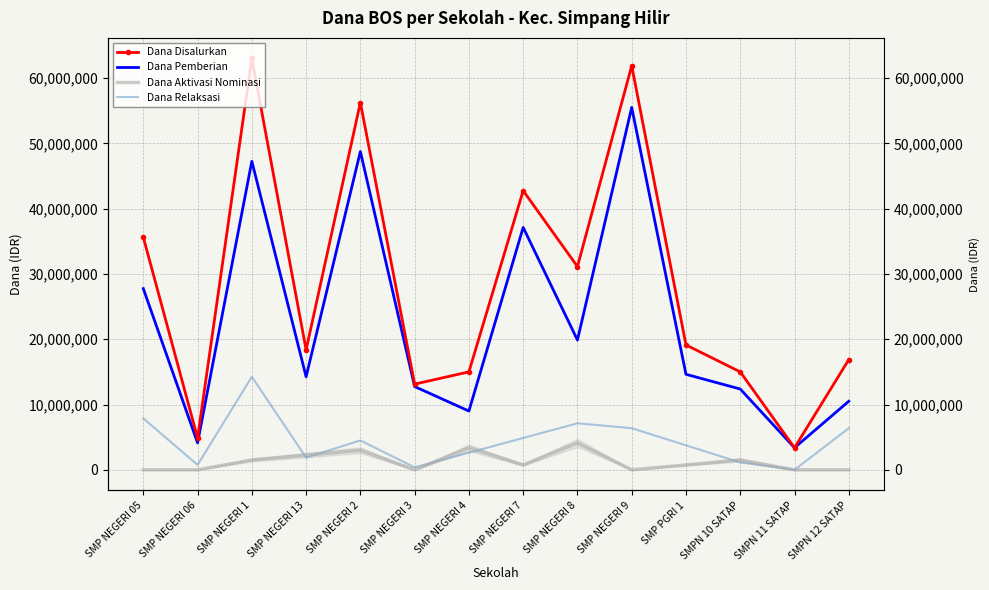

What position from the right is SMPN 11 SATAP?

2